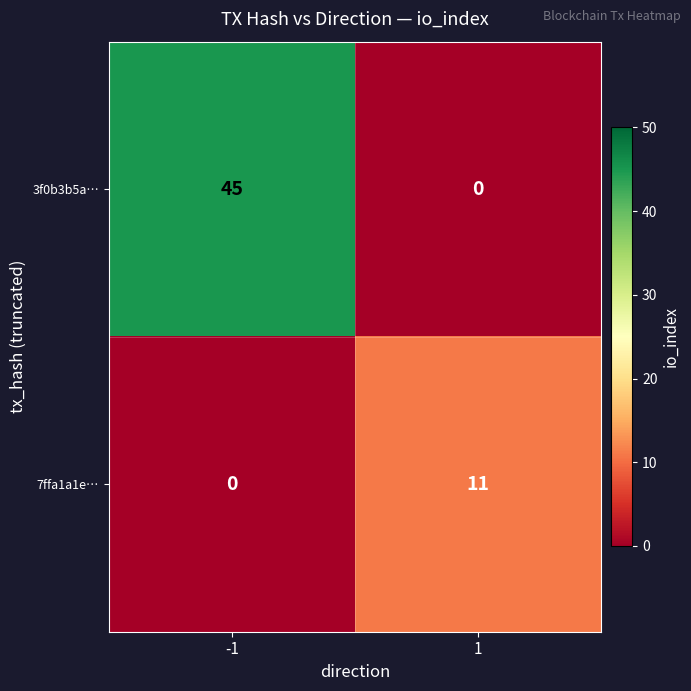

What is the total value across all series at 1?

11